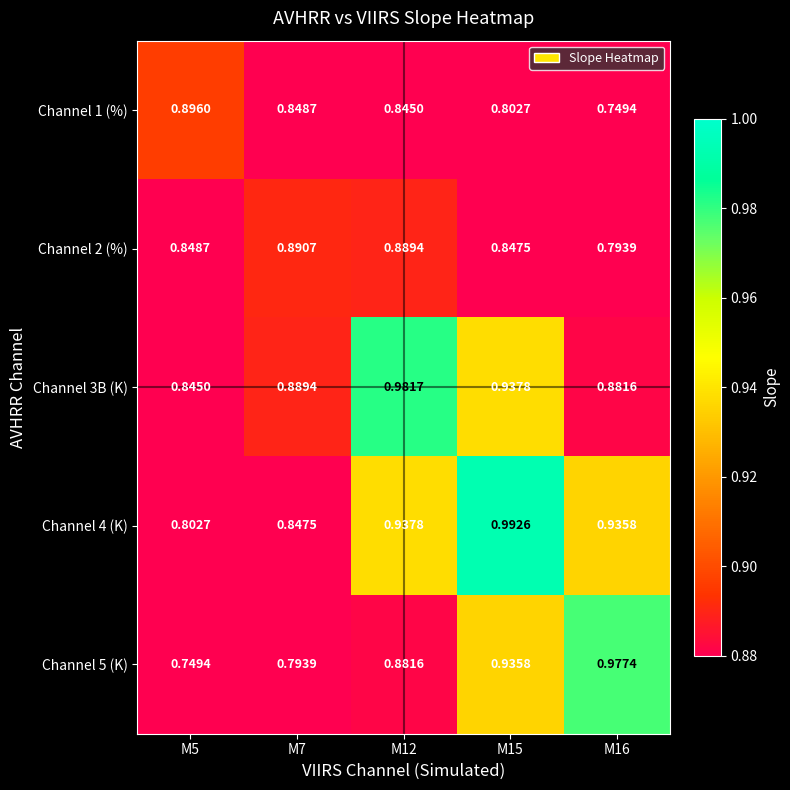

Is the value of Channel 4 (K) at M16 greater than the value of Channel 2 (%) at M7?

Yes